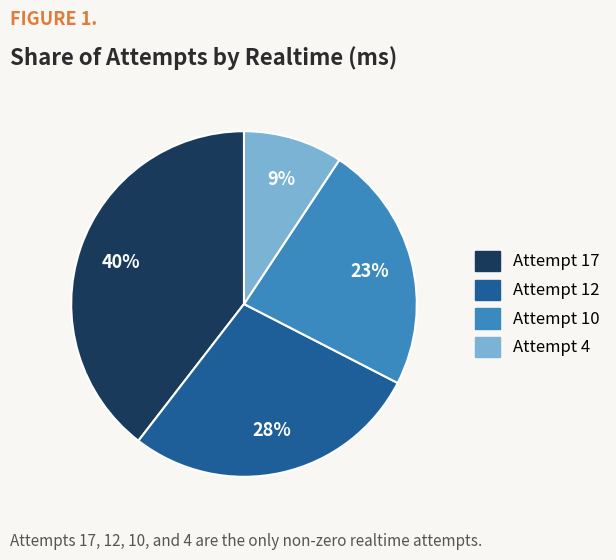

True or false: Attempt 17 accounts for 45% of the total.

False